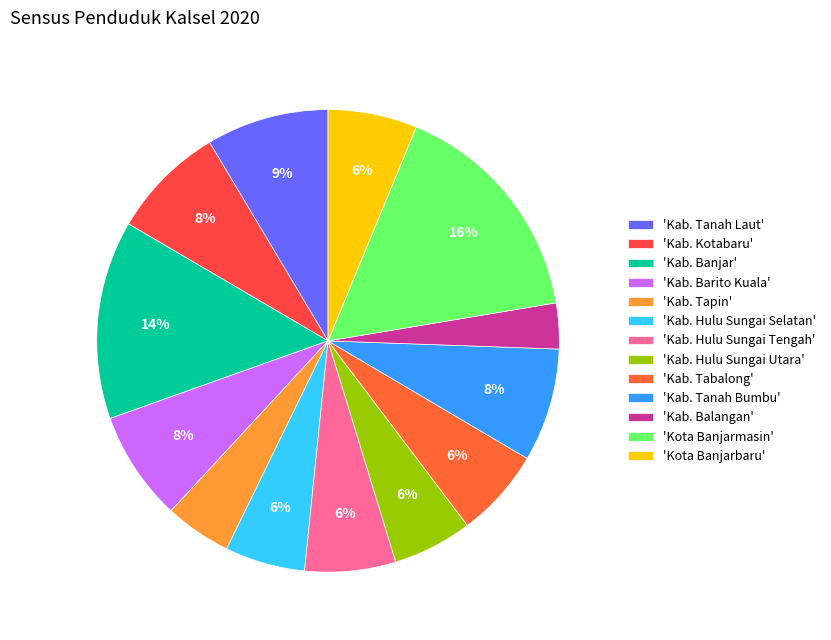

How many segments does this pie chart have?

13